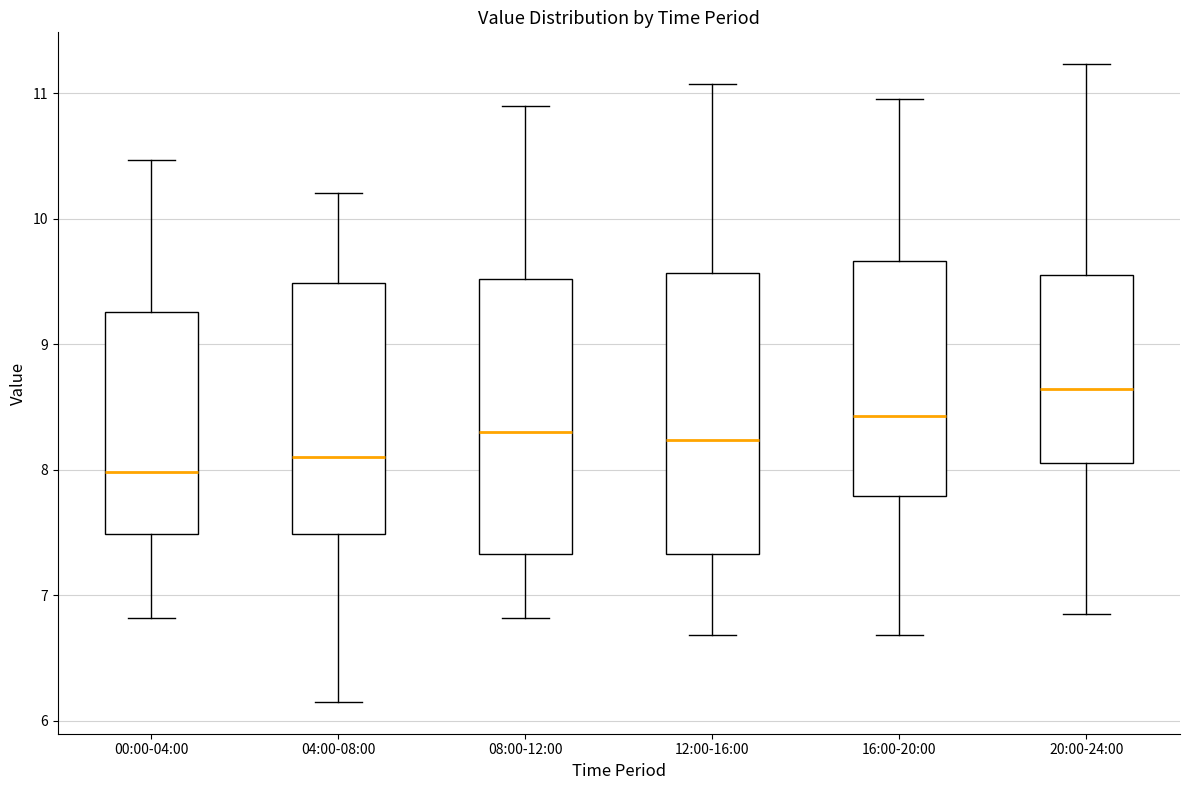

Reading left to right, read every box against the y-axis: the position of its median line, the range the box covers, and the ends of its whiskers. The values are not printed on the chart, so give them approximately, as read against the axis.

00:00-04:00: median 8.0, box 7.5 to 9.3, whiskers 6.8 to 10.5
04:00-08:00: median 8.1, box 7.5 to 9.5, whiskers 6.2 to 10.2
08:00-12:00: median 8.3, box 7.3 to 9.5, whiskers 6.8 to 10.9
12:00-16:00: median 8.2, box 7.3 to 9.6, whiskers 6.7 to 11.1
16:00-20:00: median 8.4, box 7.8 to 9.7, whiskers 6.7 to 11.0
20:00-24:00: median 8.6, box 8.1 to 9.6, whiskers 6.9 to 11.2